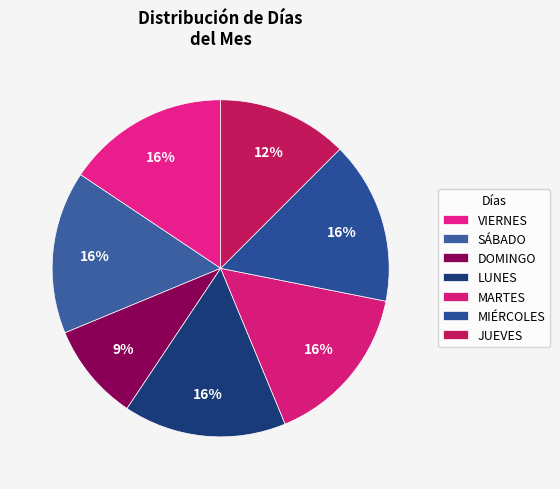

Which category has the biggest portion of the pie?

LUNES